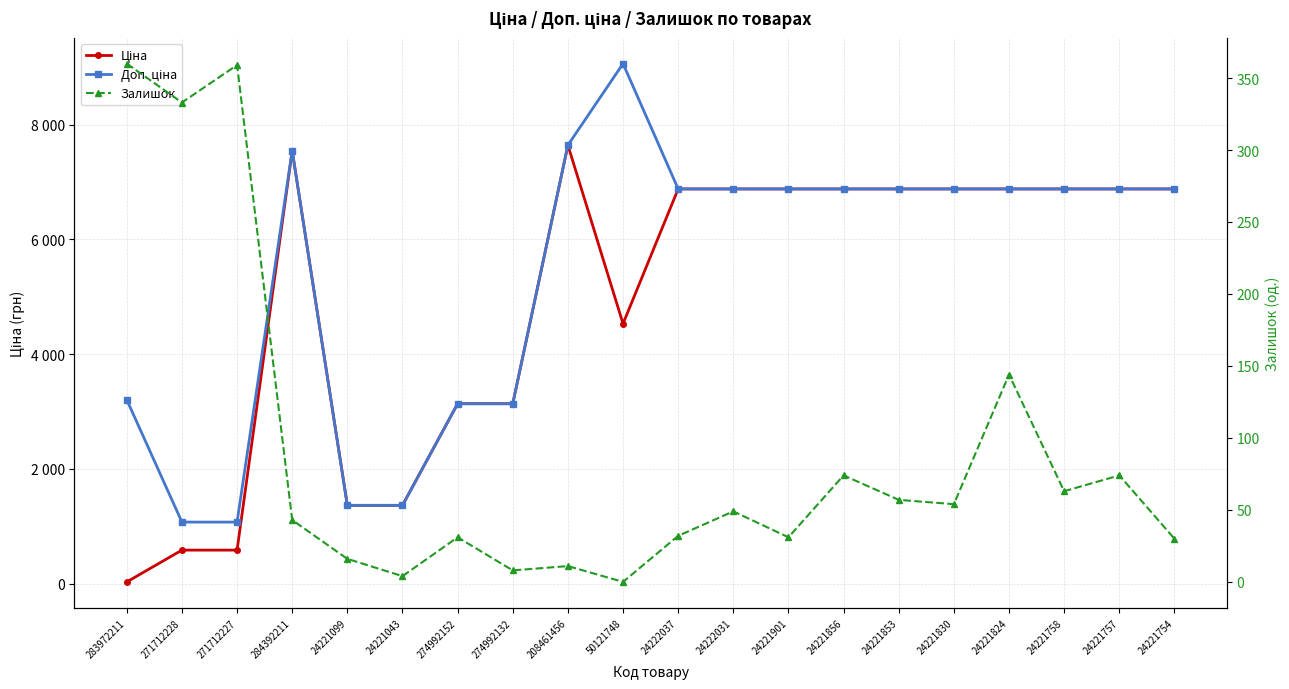

At how many categories does at least one series exceed 631?

20